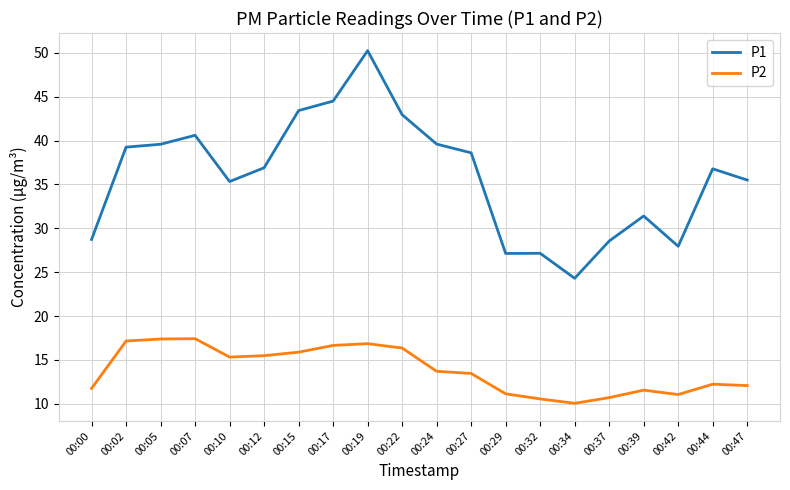

The value of P1 at 00:27 is 38.6. True or false?

True